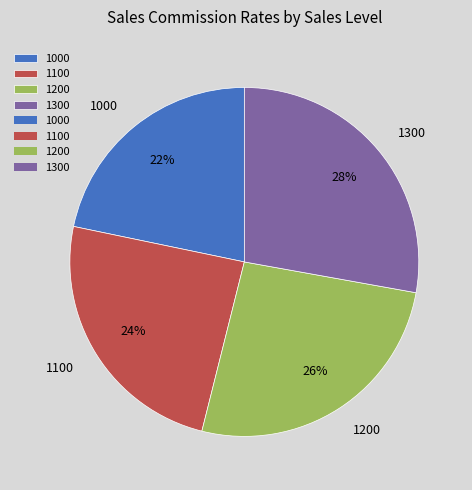

To the nearest percent, what percentage of the pie is 1200?

26%